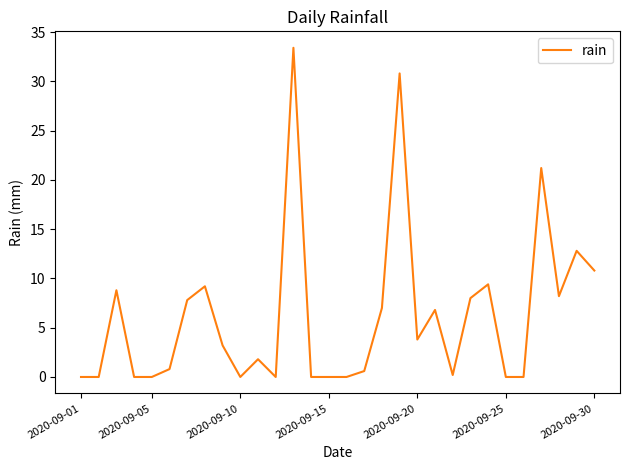

What is the difference between the maximum and minimum values?

33.4